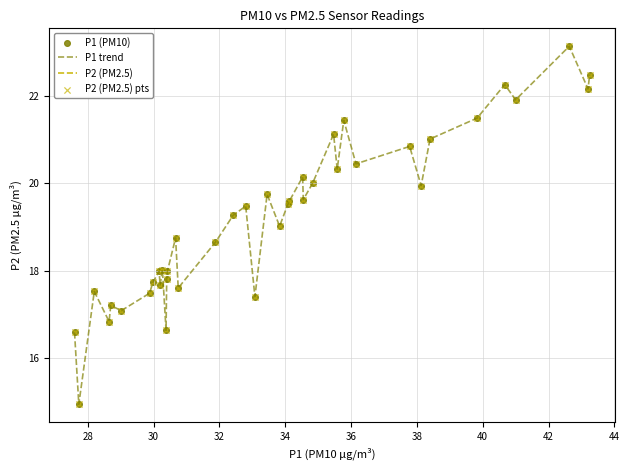

What is the difference between the maximum and minimum values?

8.2